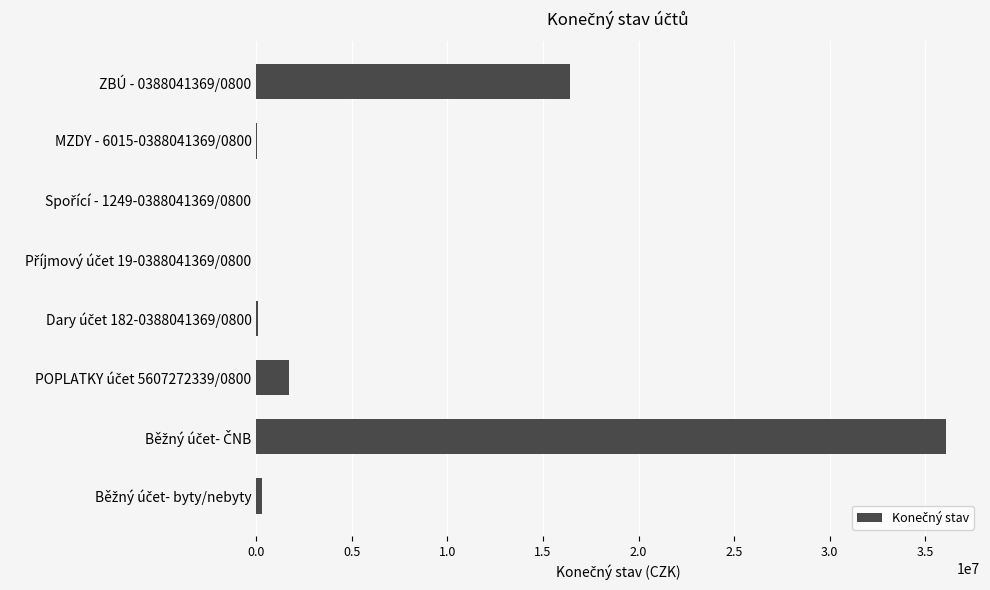

What is the greatest value displayed?

36057072.0